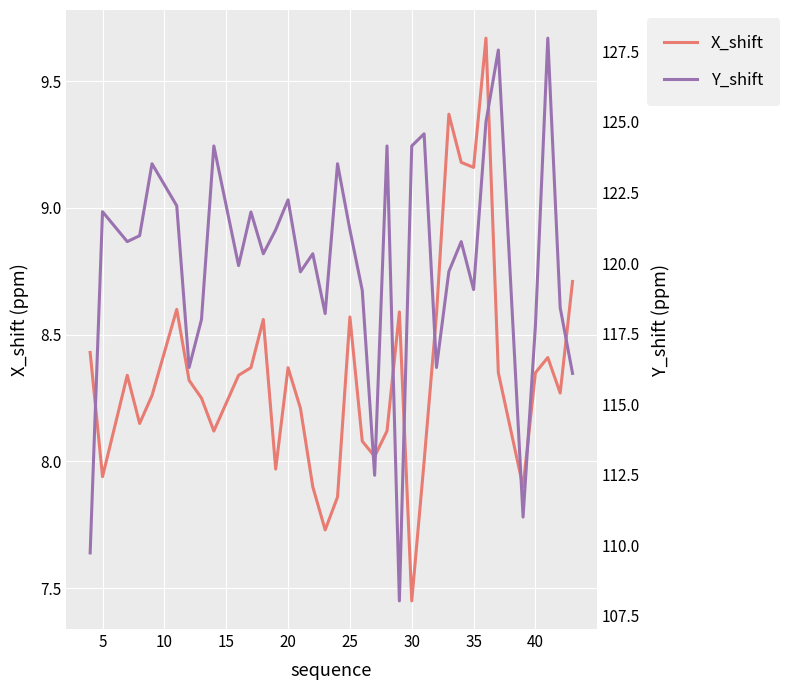

How many data points in Y_shift are less than 120?

16